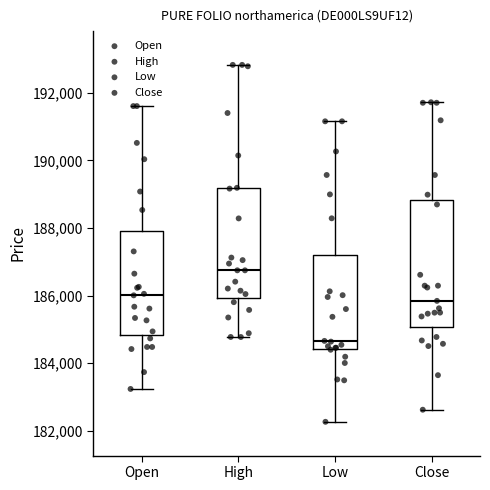

Which box's median line is the lowest?

Low